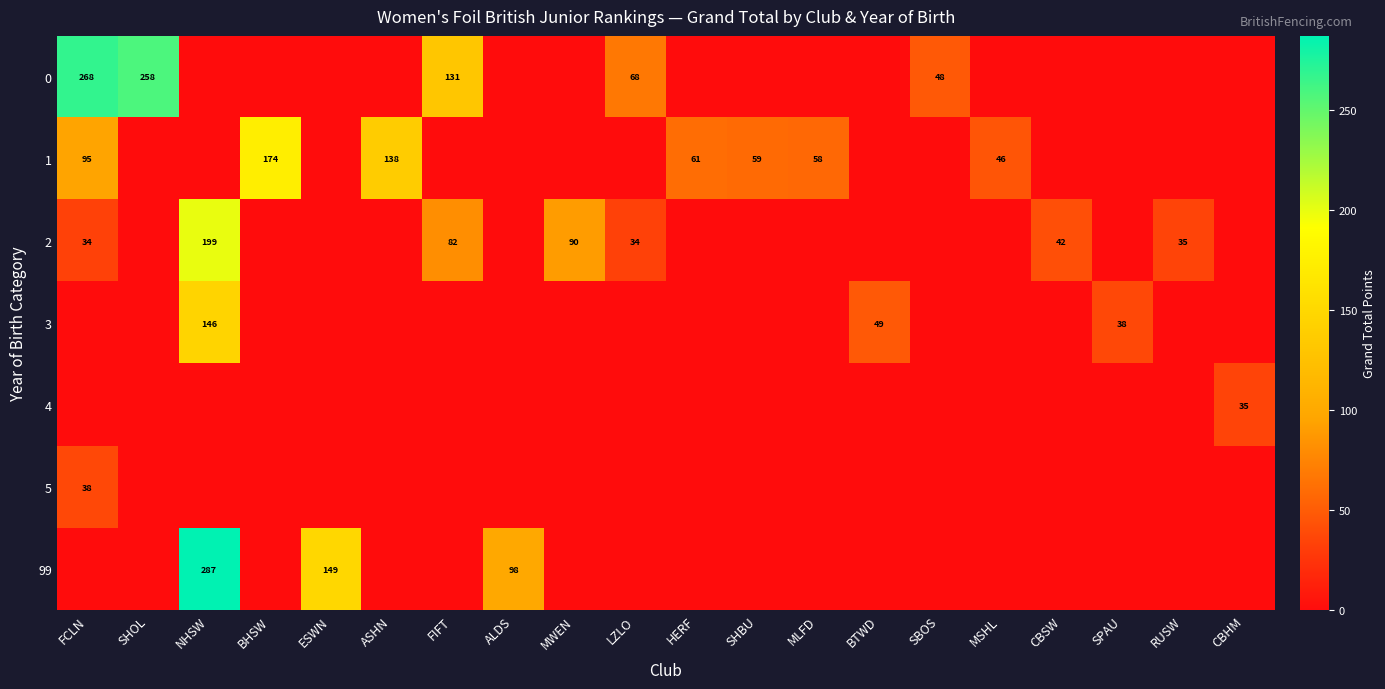

How many values in 1 are above zero?

7